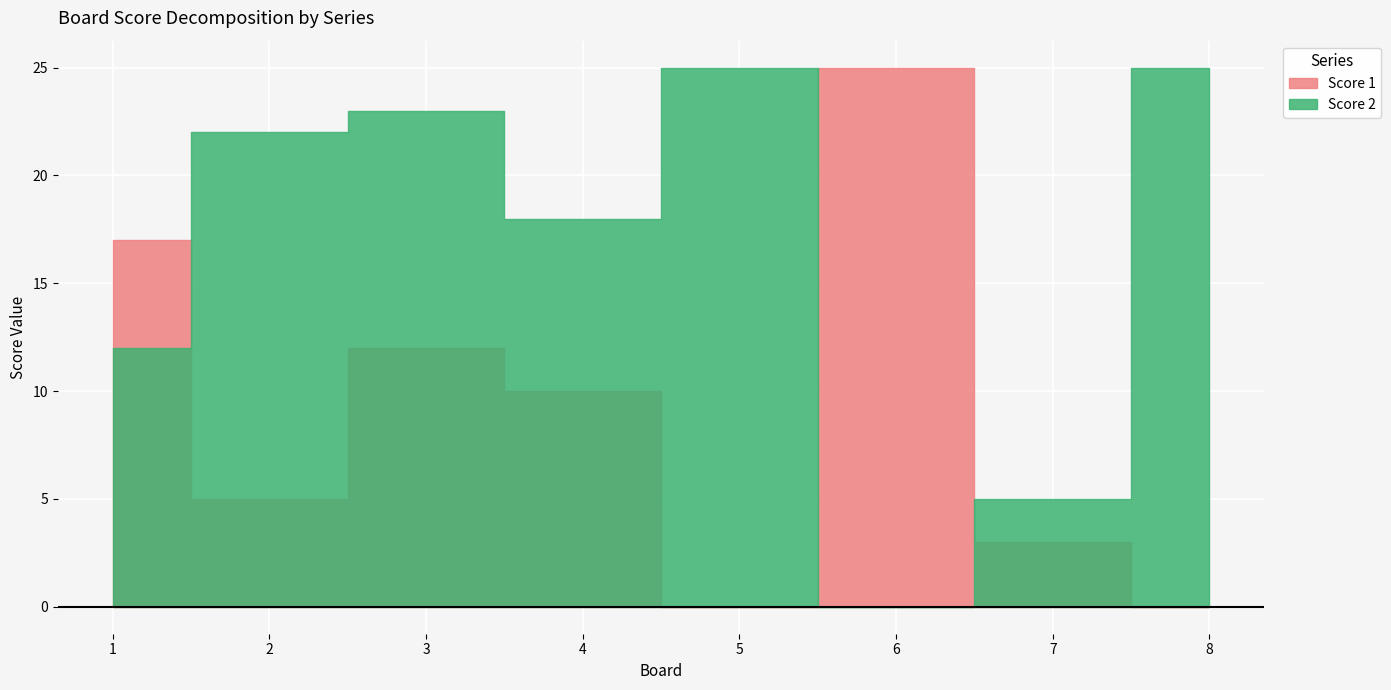

How many values in the Score 2 series are below 22?

4